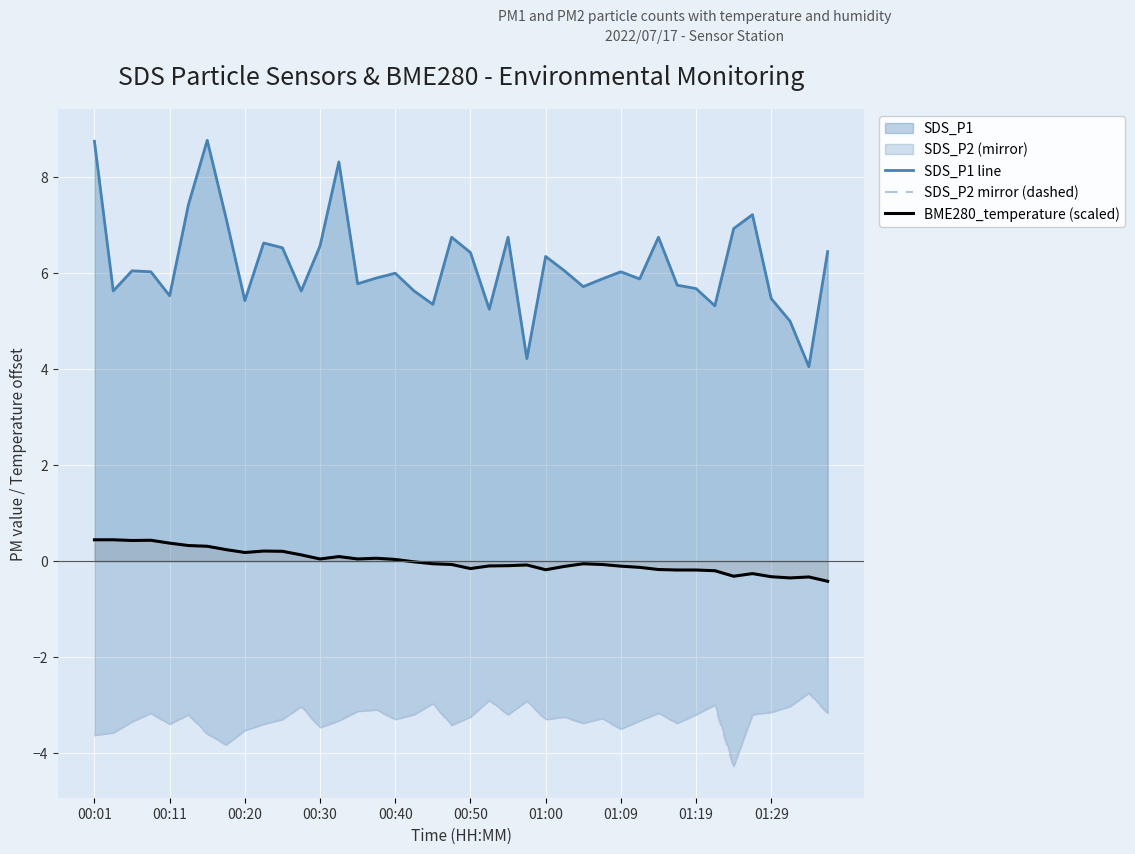

What is the minimum value for SDS_P2 mirror (dashed)?

-4.3